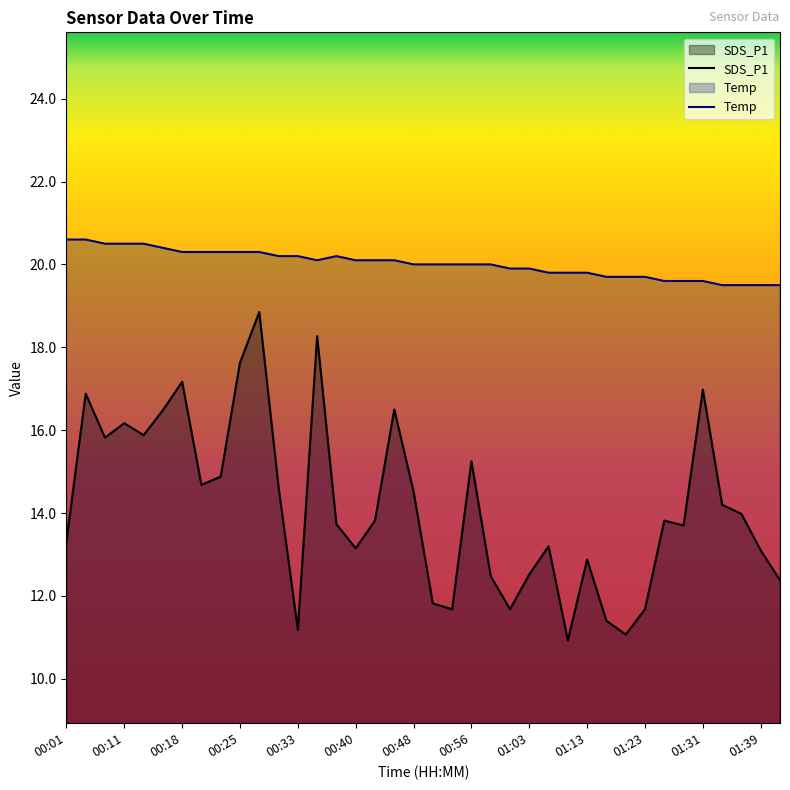

Which category has the highest value across all series?

00:01